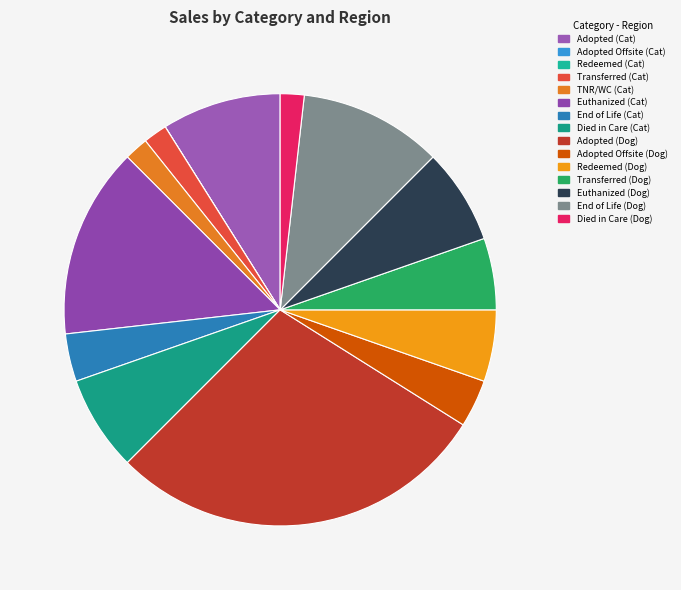

Does any single category account for the majority?

No